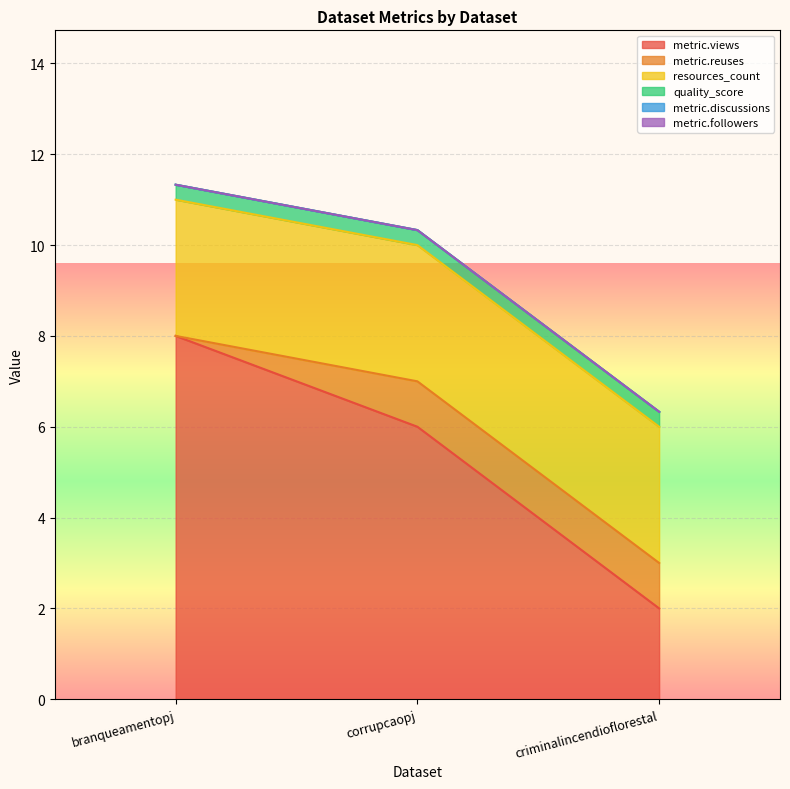

Which series has the largest total across all categories?

metric.views